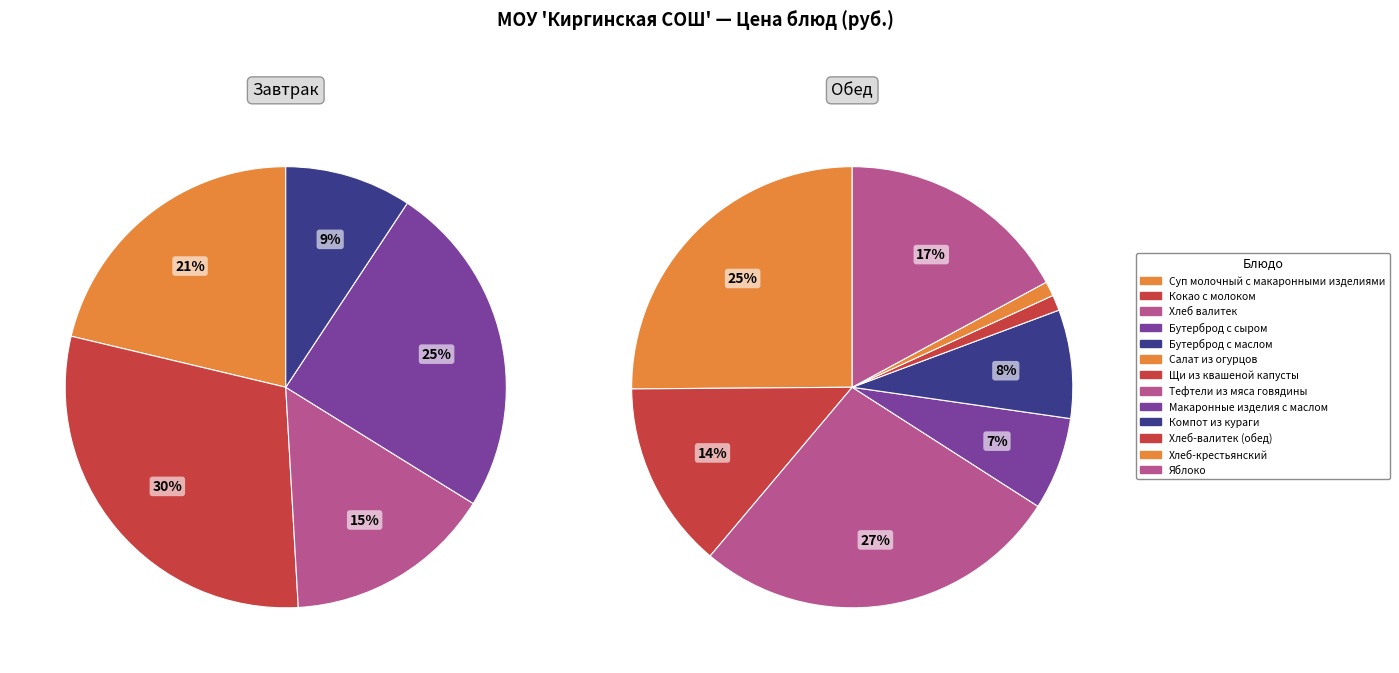

What is the change in value from Компот из кураги to Яблоко?

+12.3